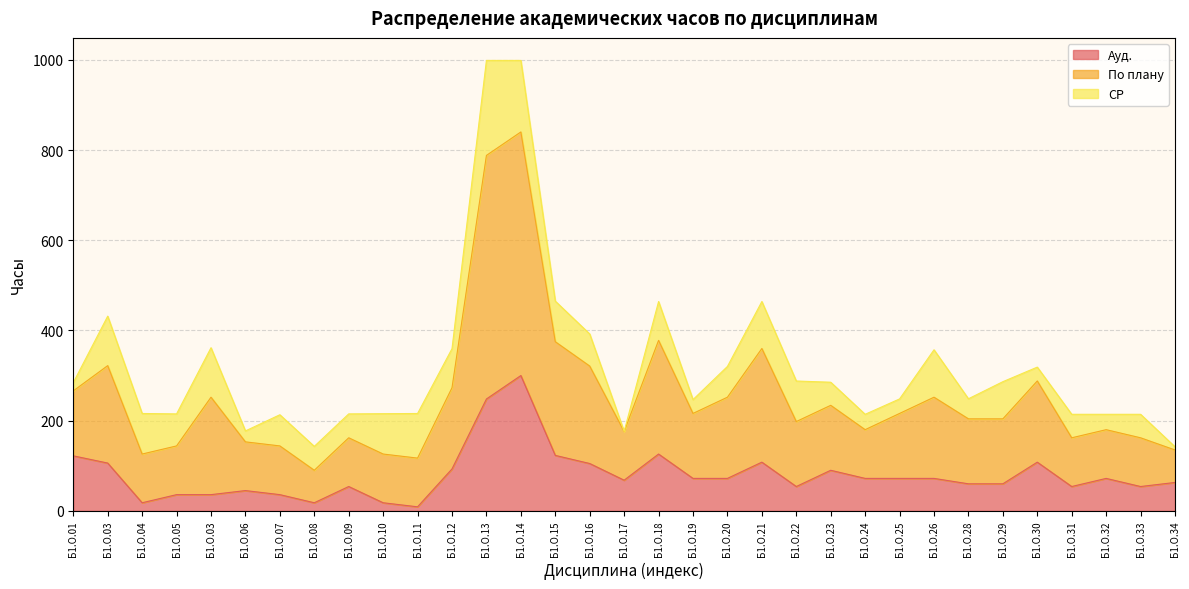

Does the chart have visible grid lines?

Yes